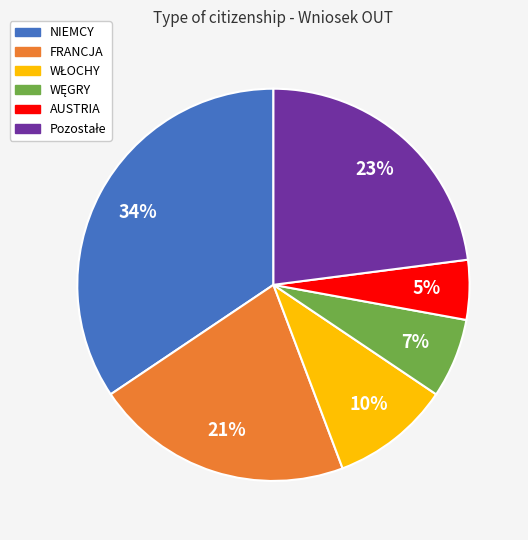

The NIEMCY slice represents 40% of the pie. True or false?

False